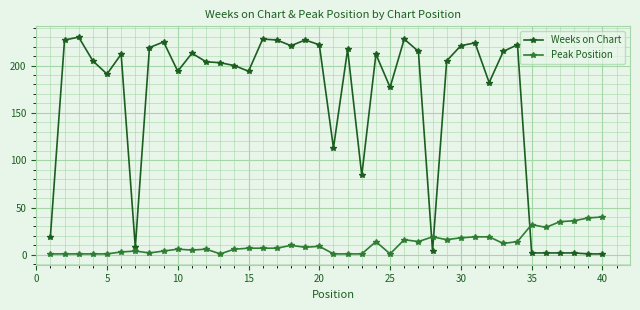

How many series are shown in this chart?

2